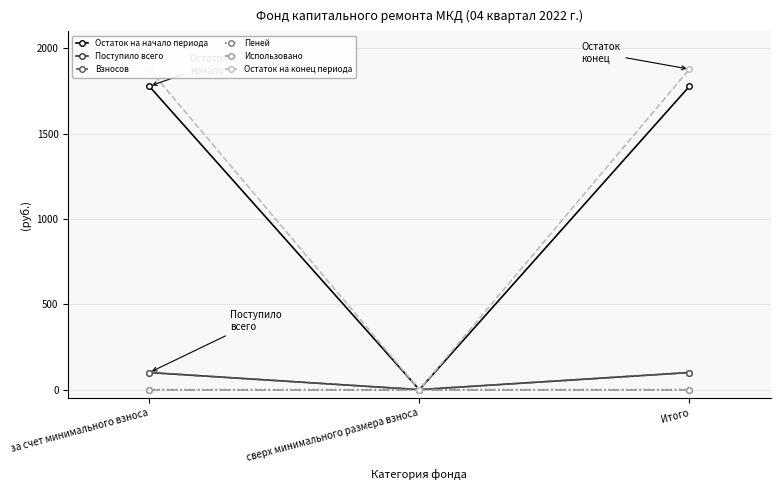

Between Итого and сверх минимального размера взноса, which is larger?

Итого